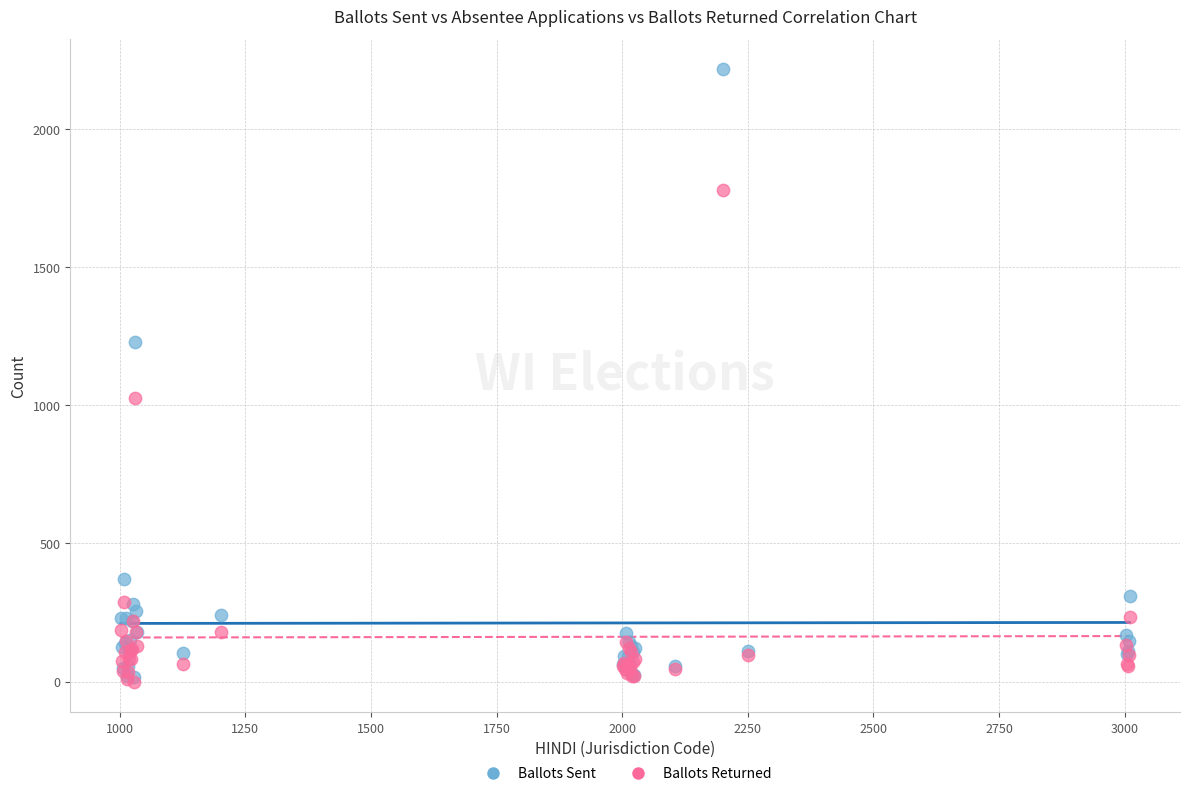

In the Ballots Returned series, what Y value is closest to 889?

1027